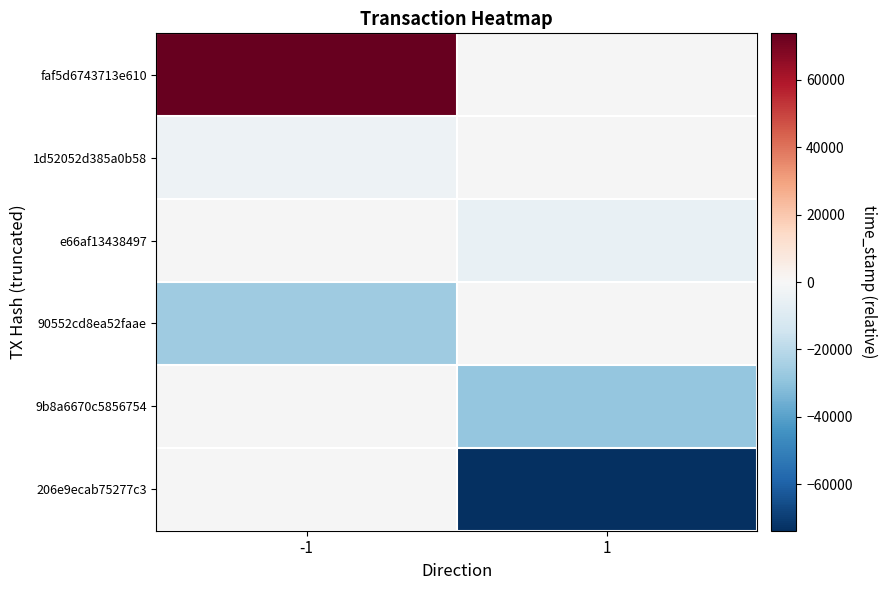

Count the number of categories in the chart.

2